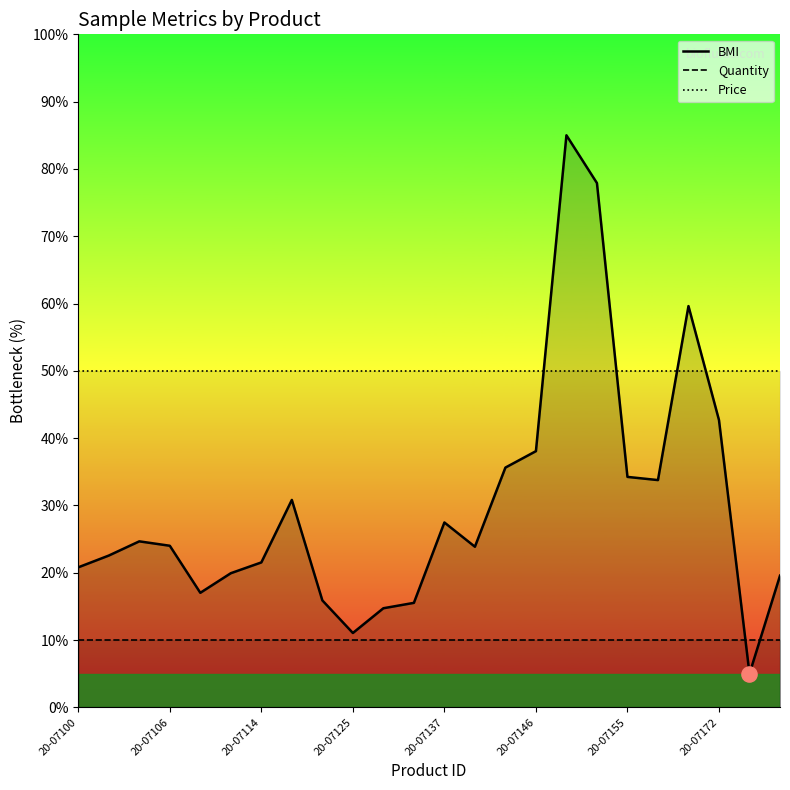

At how many categories does at least one series exceed 41?

24